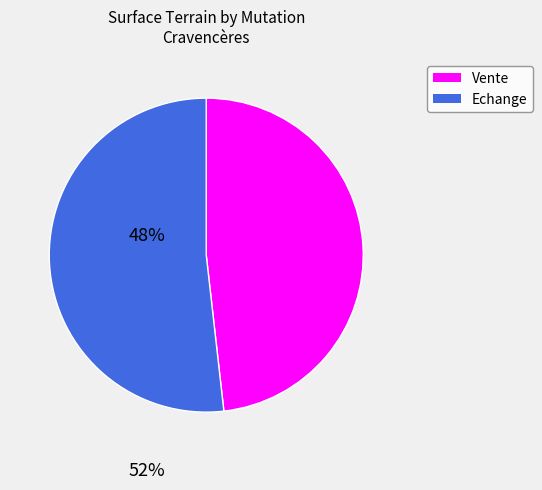

Is there any slice that represents more than half of the pie?

Yes